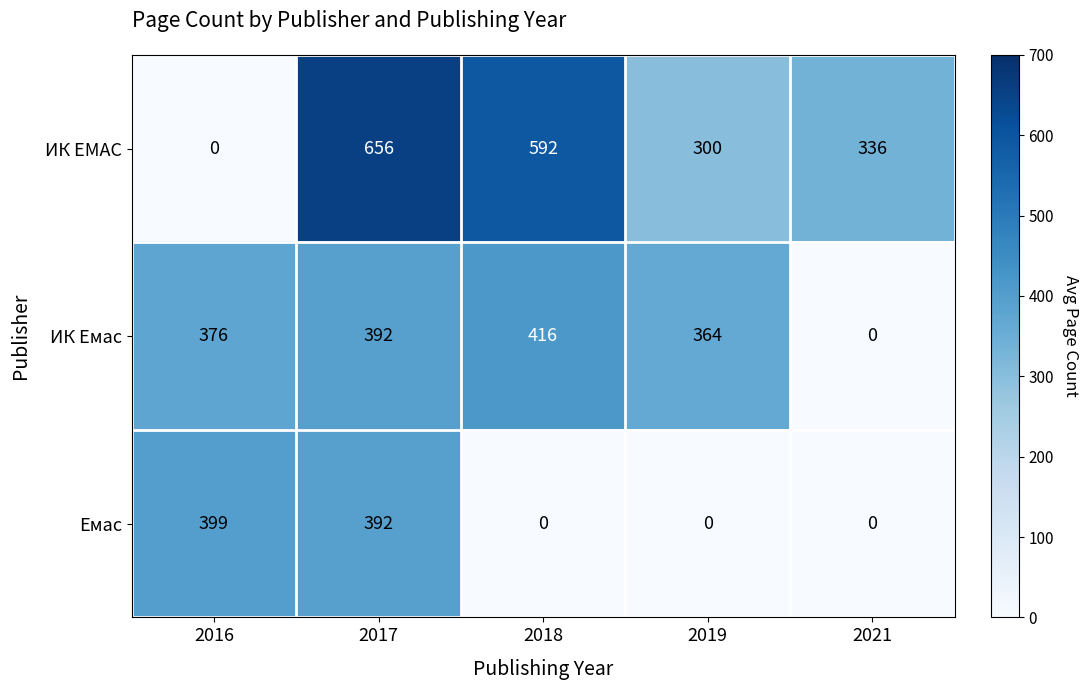

How many distinct data groups are displayed?

3